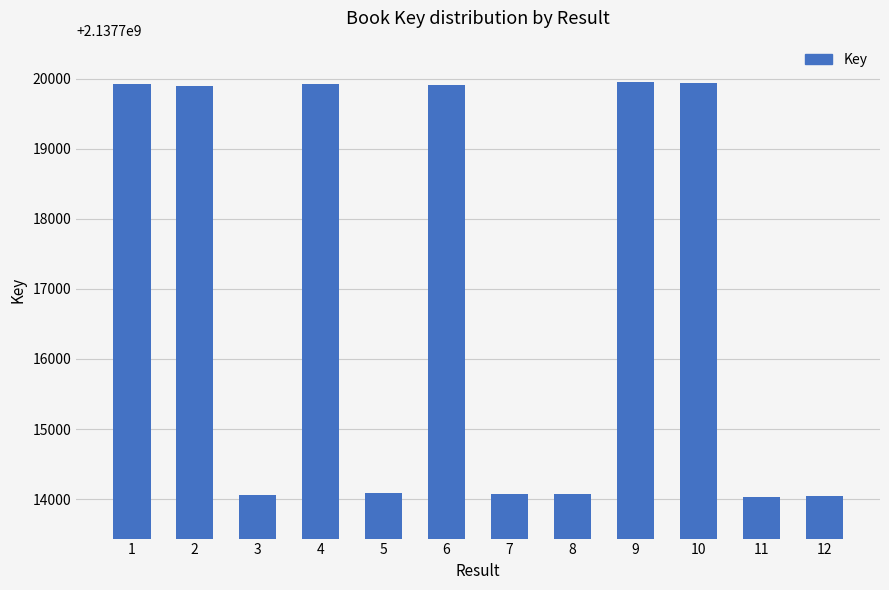

The value at 4 is 957559532. True or false?

False